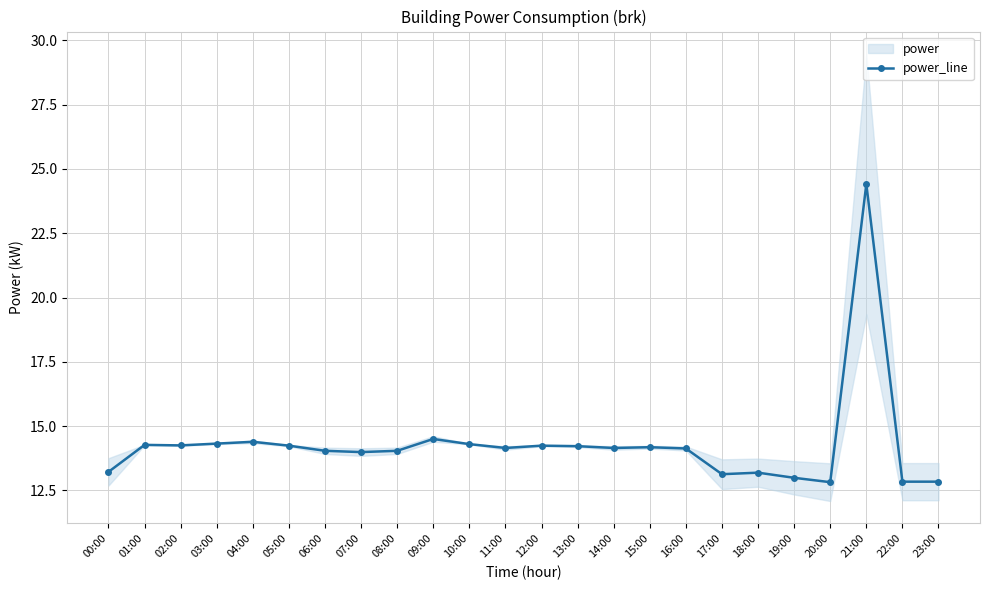

List the labels in order of value, smallest first.

20:00, 22:00, 23:00, 19:00, 17:00, 18:00, 00:00, 07:00, 06:00, 08:00, 16:00, 11:00, 14:00, 15:00, 13:00, 05:00, 12:00, 02:00, 01:00, 10:00, 03:00, 04:00, 09:00, 21:00